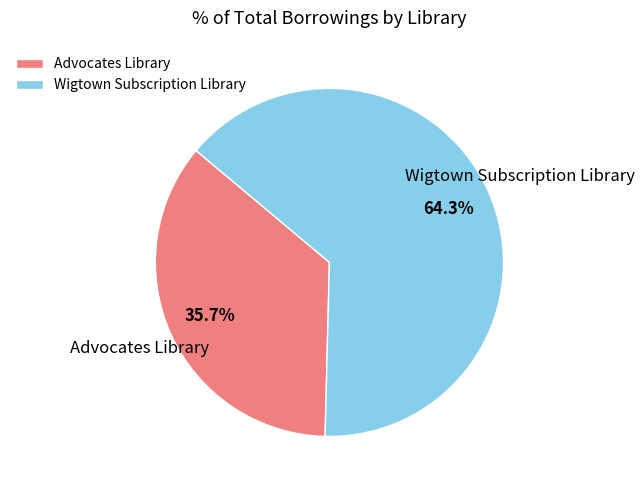

To the nearest percent, what percentage of the pie is Wigtown Subscription Library?

64%